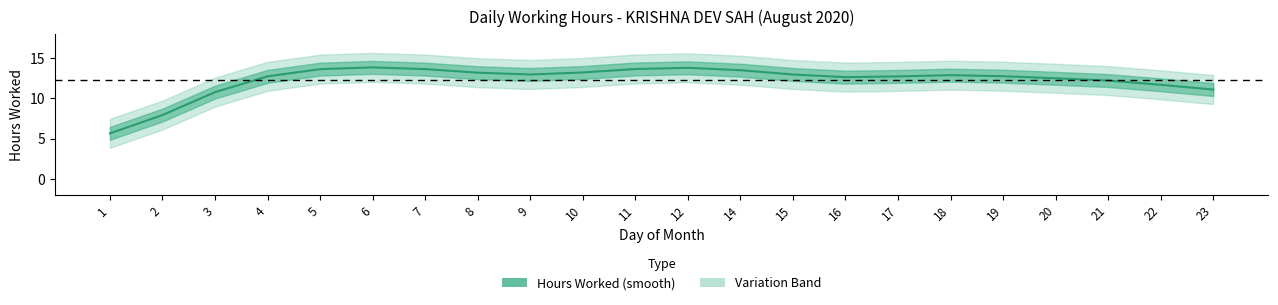

Where does the data first go above 12?

4